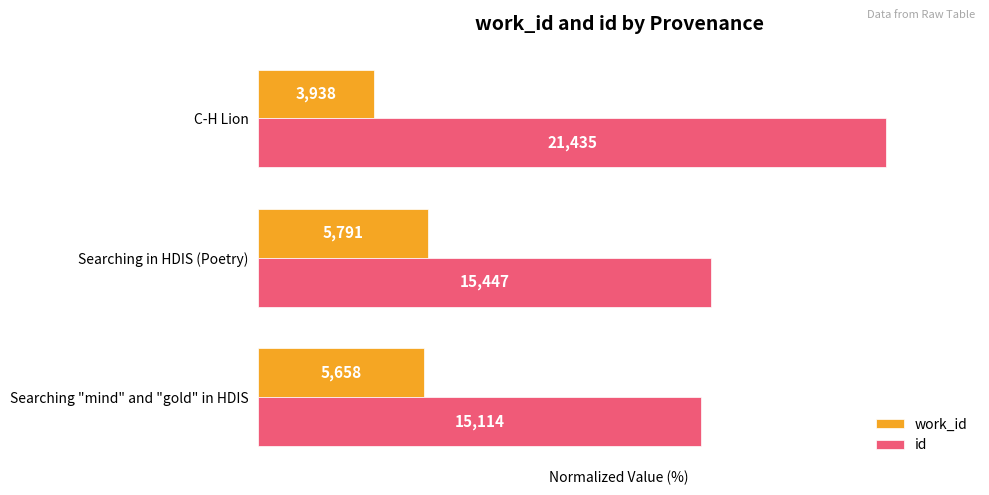

What are all the series names shown in the legend?

work_id, id